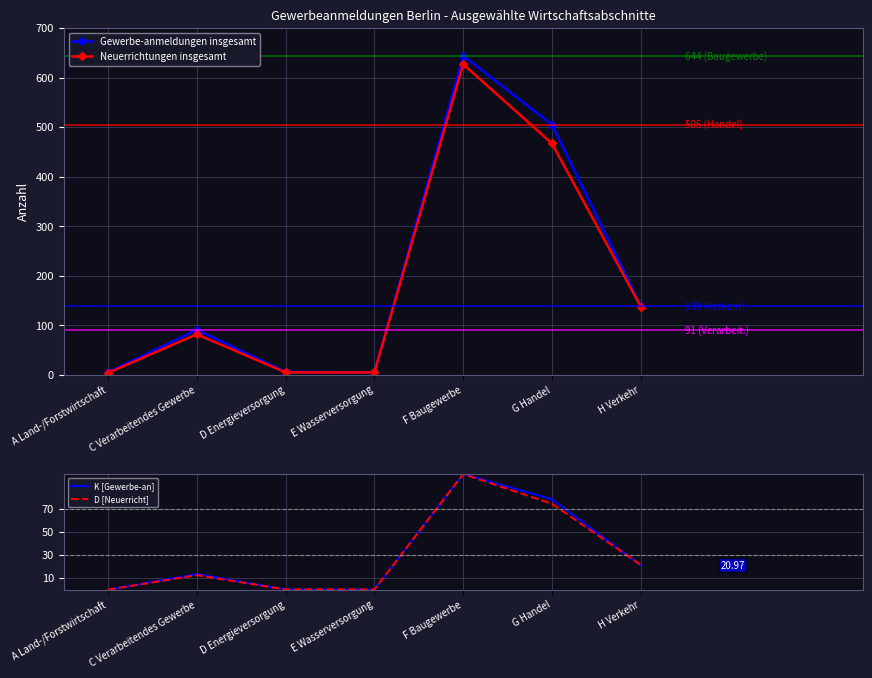

At which label does K [Gewerbe-an] reach its minimum?

A Land-/Forstwirtschaft